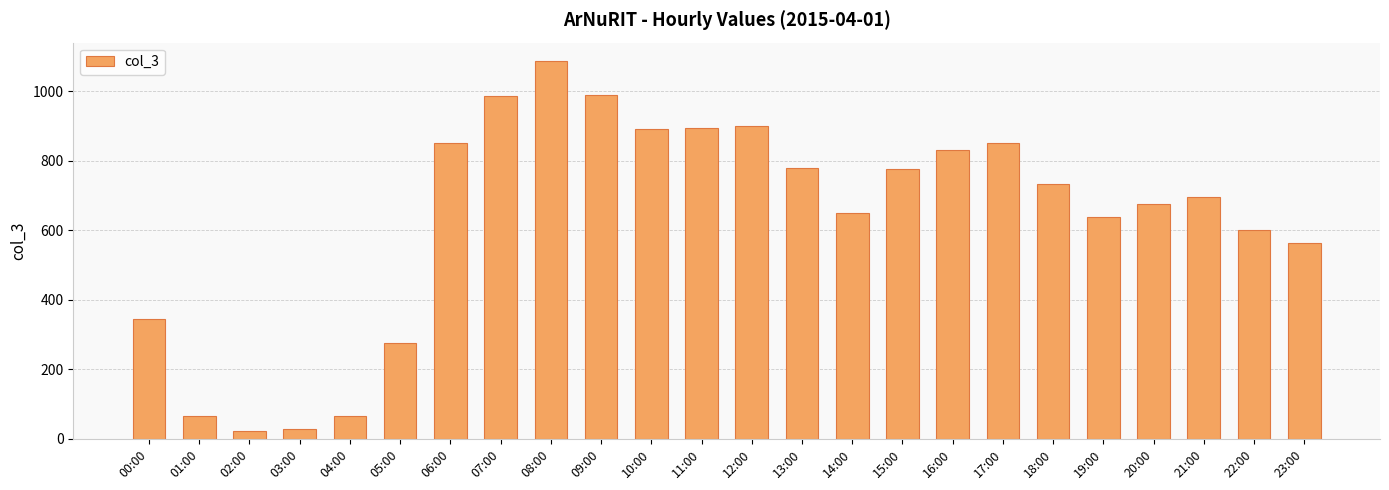

Is it true that the value at 23:00 is 904?

False